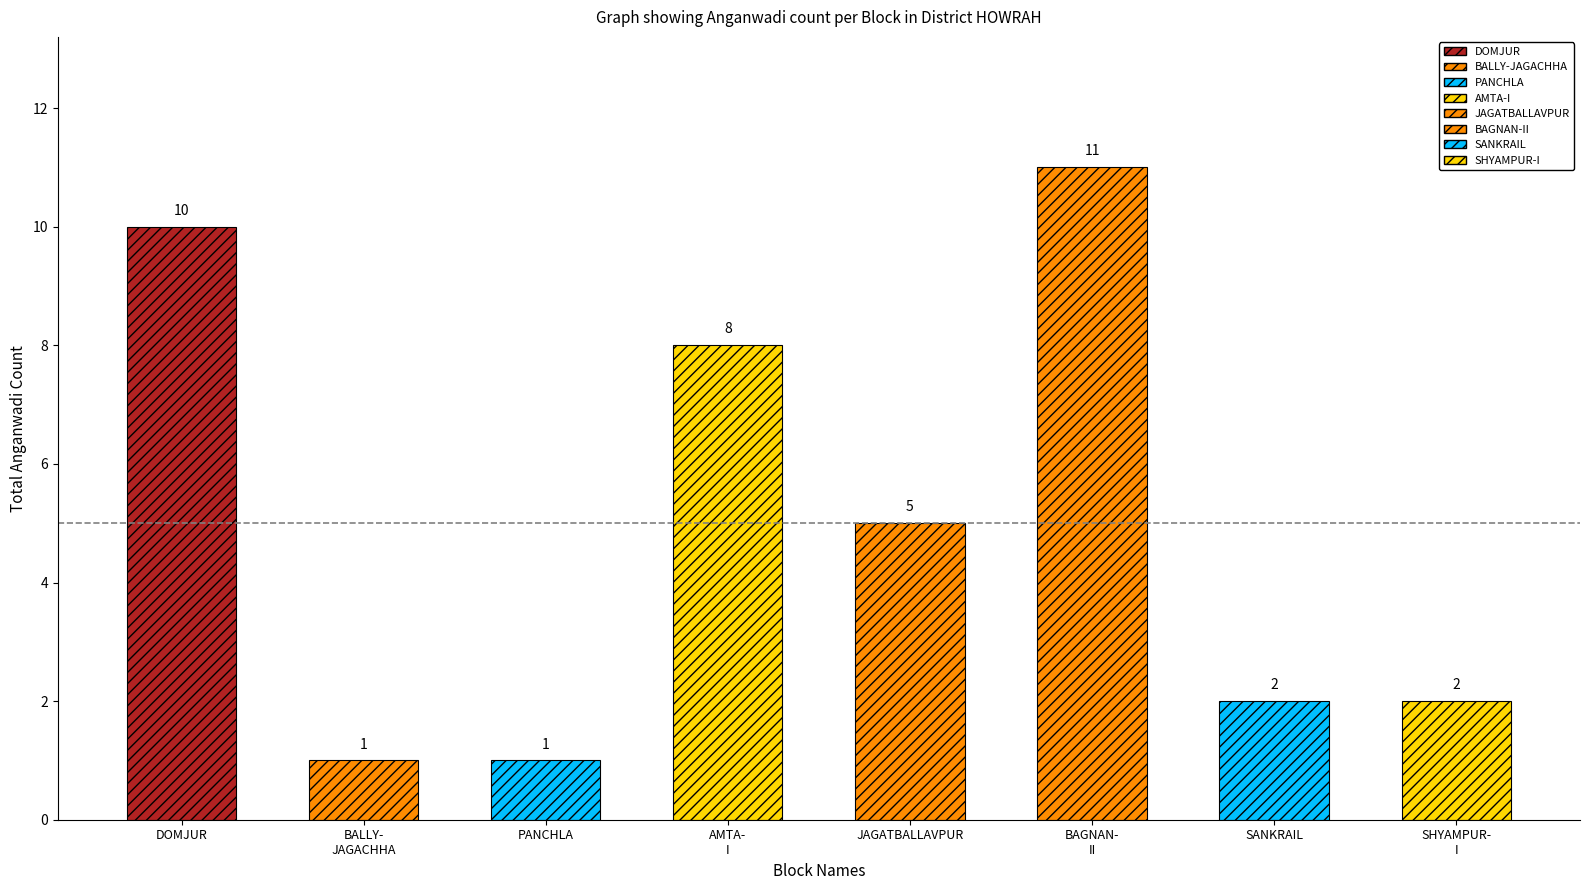

The value at SHYAMPUR-I is 2. True or false?

True